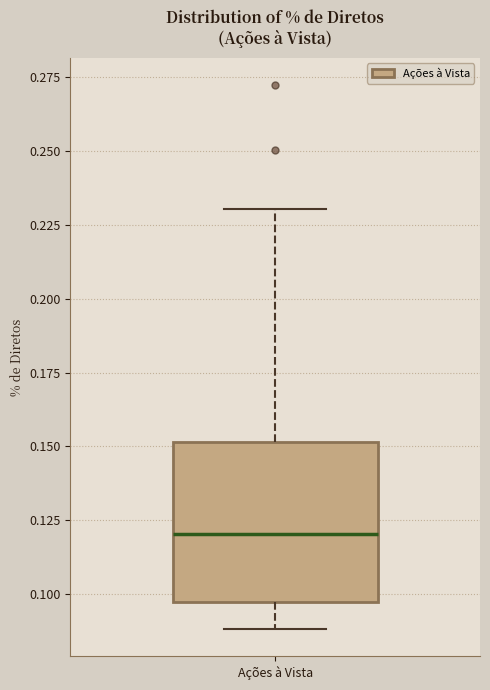

Transcribe this box plot: give where the median line is, the range the box spans, and where the two whiskers end, as read against the y-axis. The values are not printed on the chart, so give them approximately, as read against the axis.

median 0.120, box 0.095 to 0.150, whiskers 0.090 to 0.230